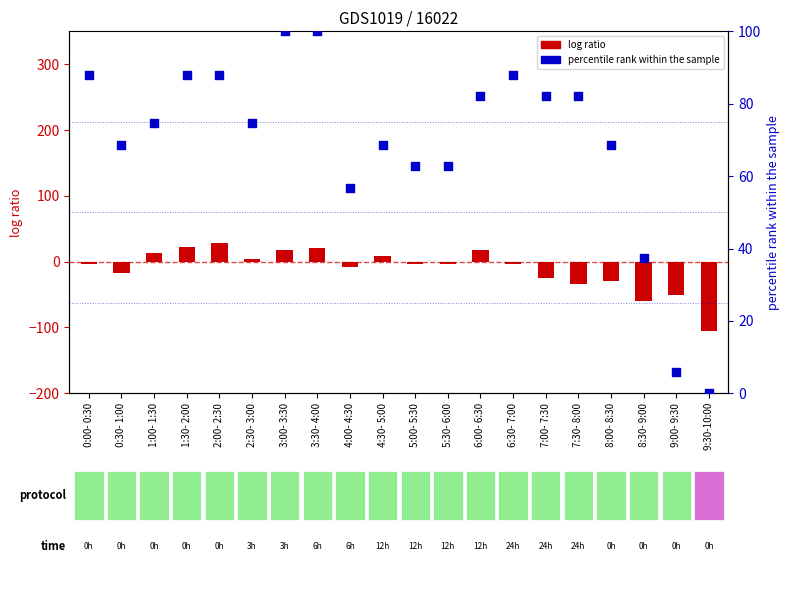

At how many categories does at least one series exceed 62?

16